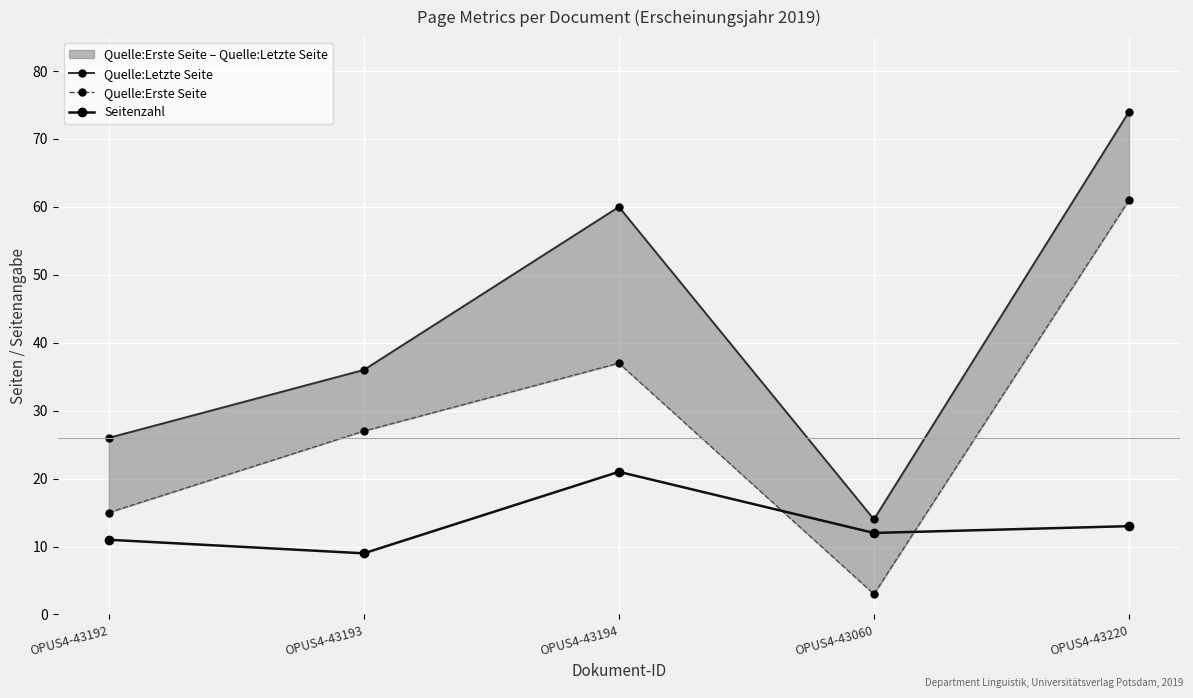

What is the total value across all series at OPUS4-43192?

52